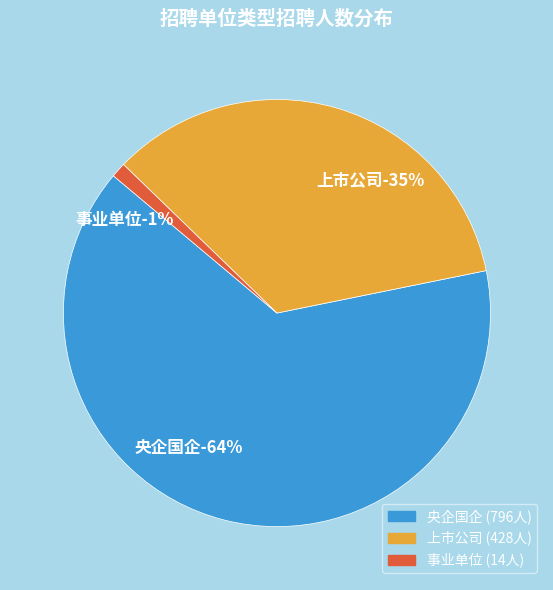

What is the largest slice in the pie chart?

央企国企